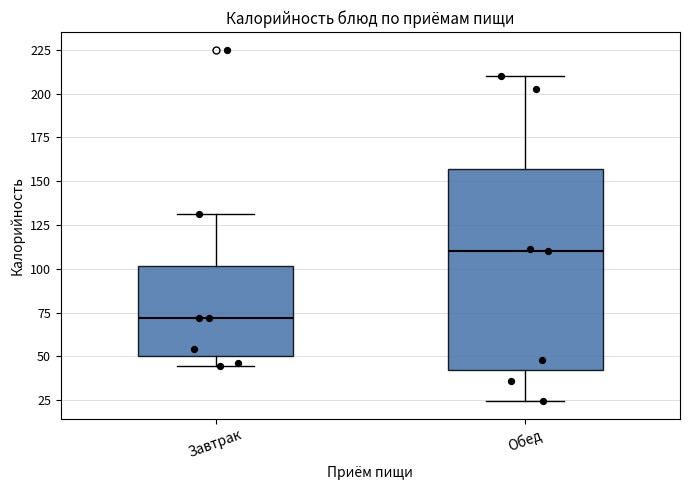

Which box is the tallest, from its lower edge to its upper edge?

Обед